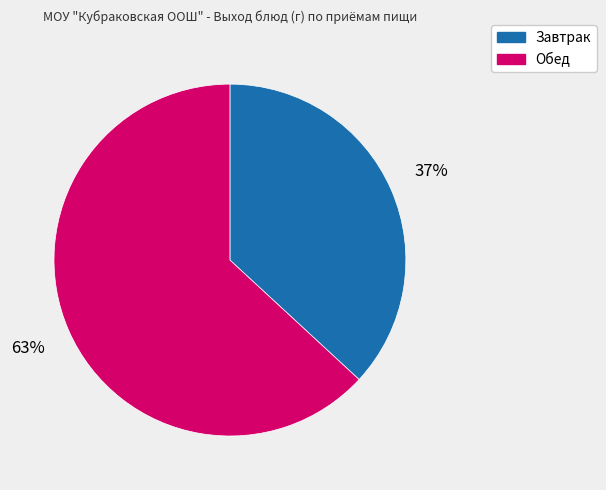

Do Завтрак and Обед together represent more than half of the pie?

Yes